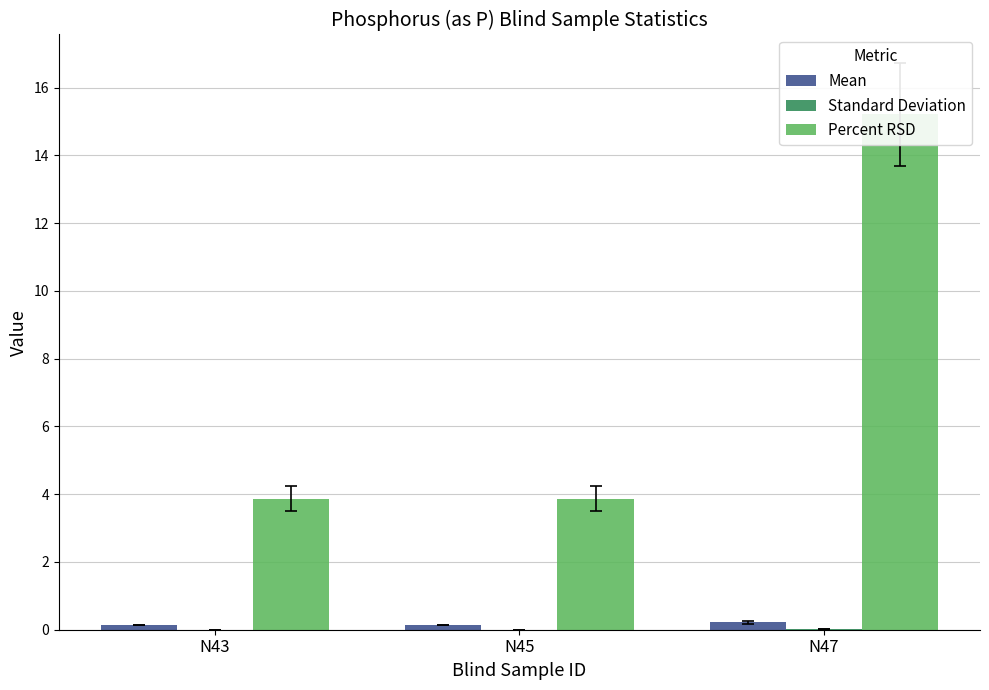

Are the bars grouped side by side (vs. stacked)?

Yes